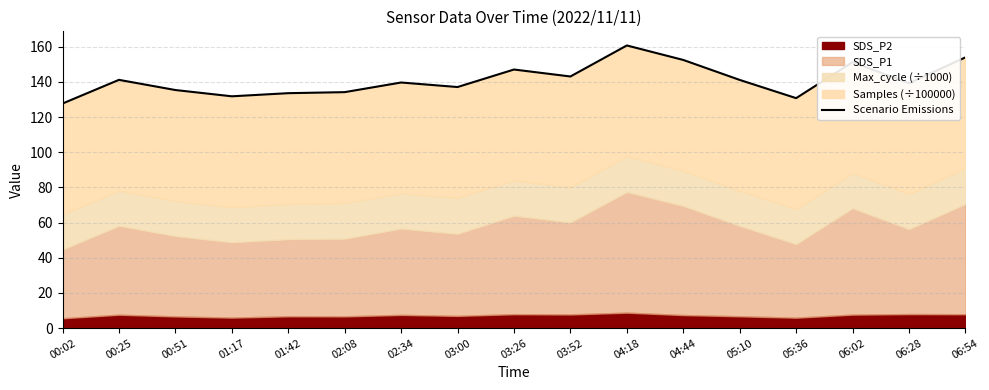

List the labels in order of value, largest first.

04:18, 06:54, 04:44, 06:02, 03:26, 03:52, 00:25, 05:10, 02:34, 06:28, 03:00, 00:51, 02:08, 01:42, 01:17, 05:36, 00:02